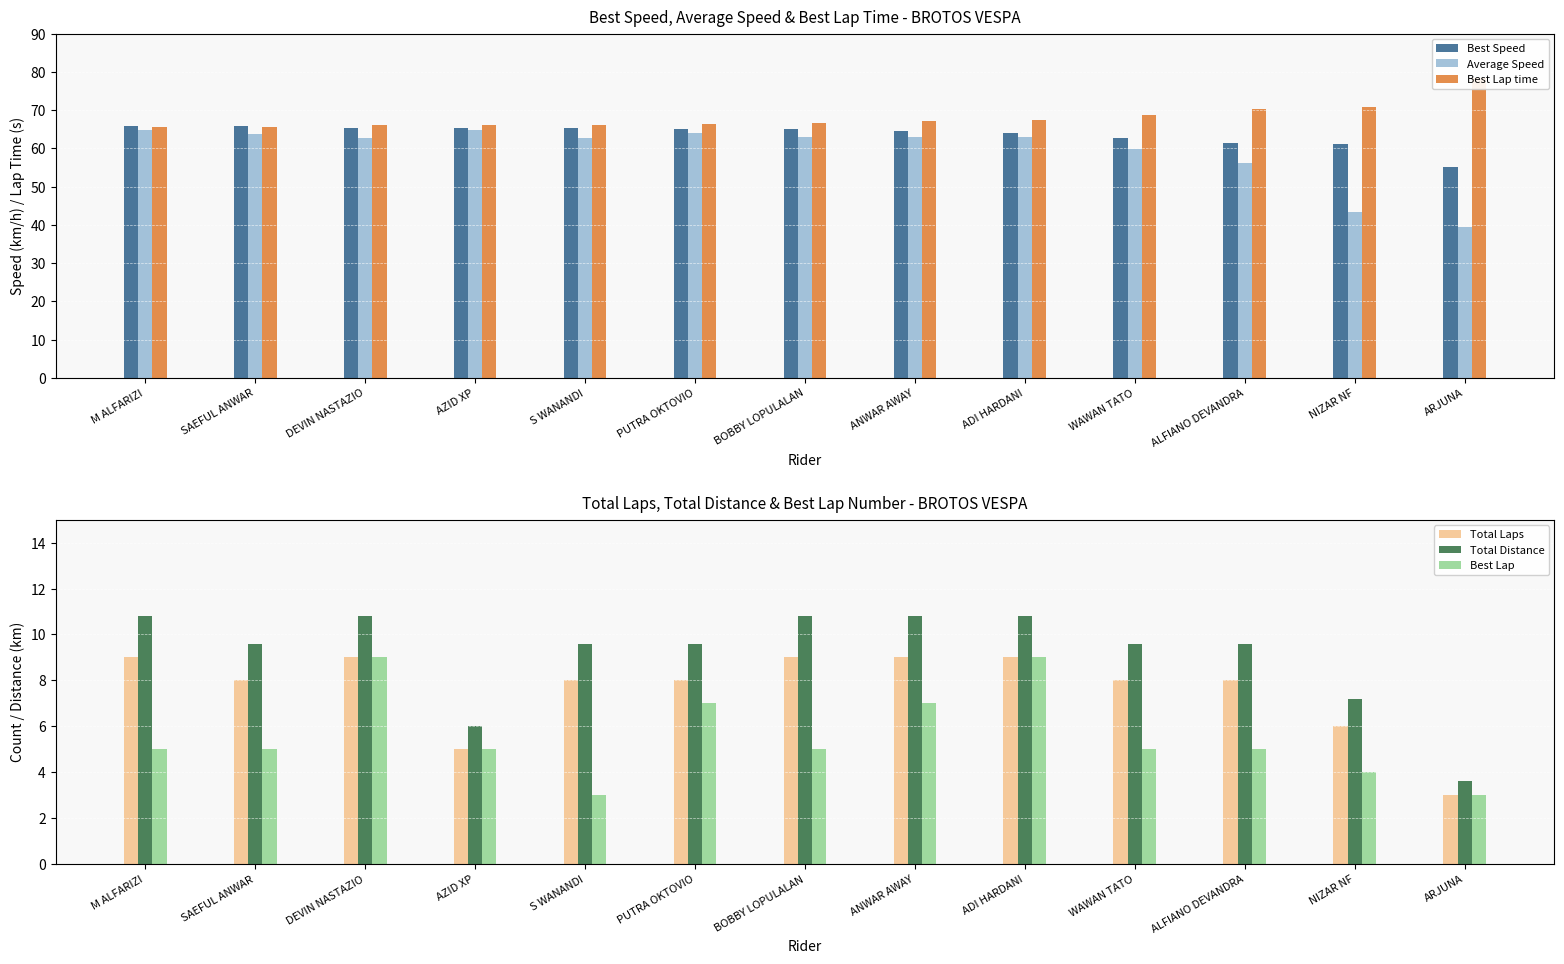

At DEVIN NASTAZIO, list the series in order from largest to smallest.

Best Lap time, Best Speed, Average Speed, Total Distance, Total Laps, Best Lap